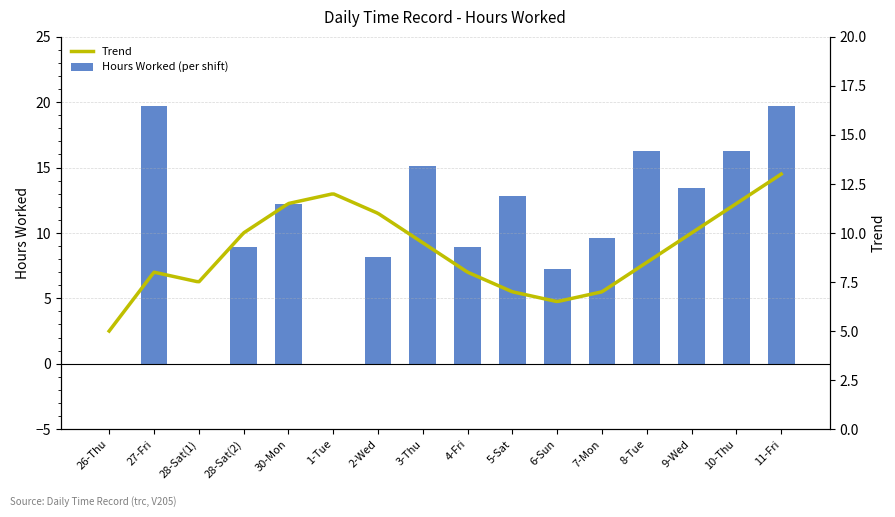

What is the greatest value displayed?

19.7